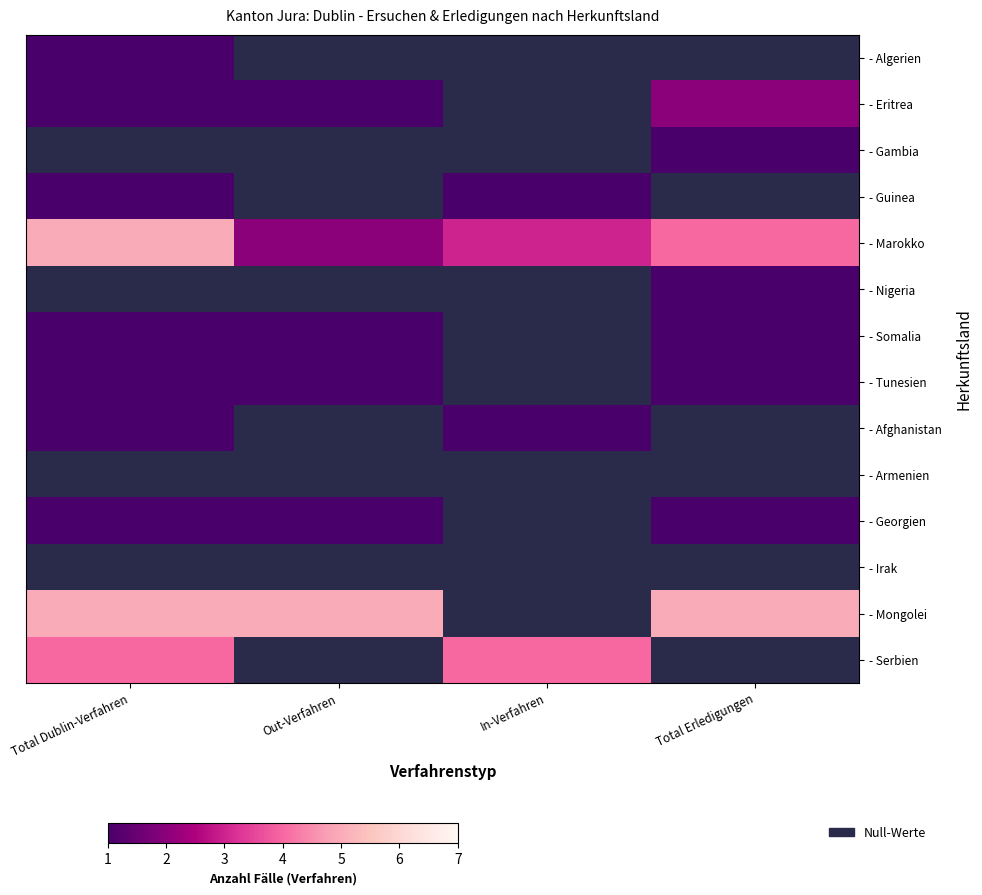

At how many categories does at least one series exceed 3?

4